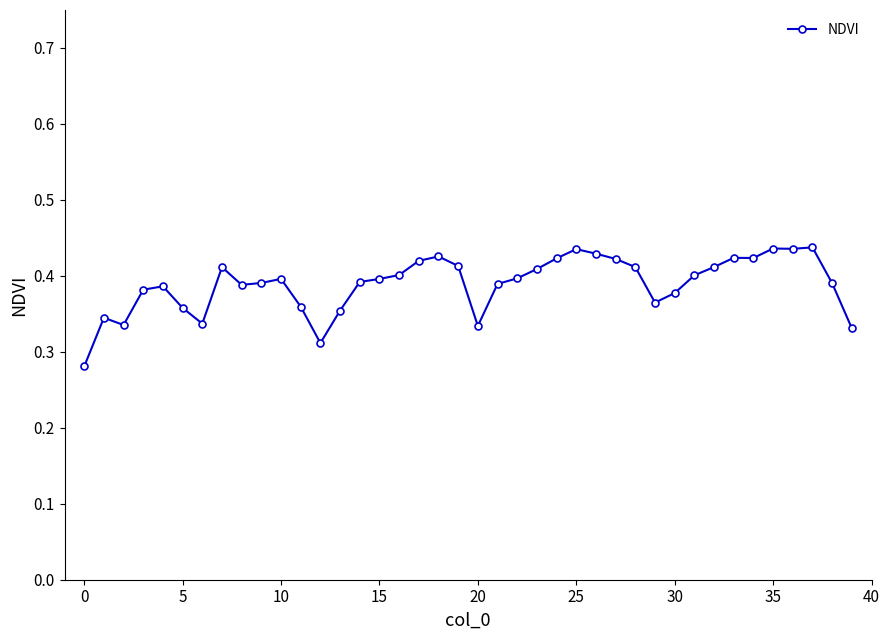

What is the difference between the maximum and minimum values?

0.2